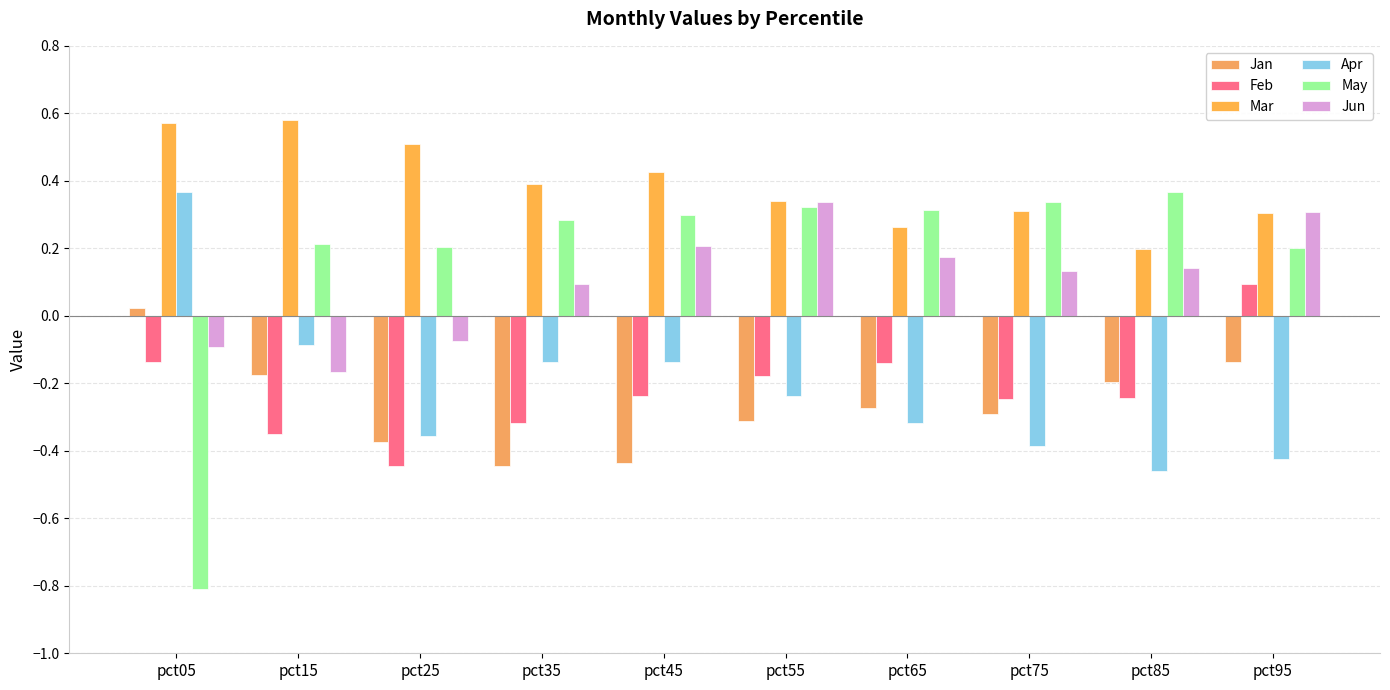

What is the average value of the Mar series?

0.4